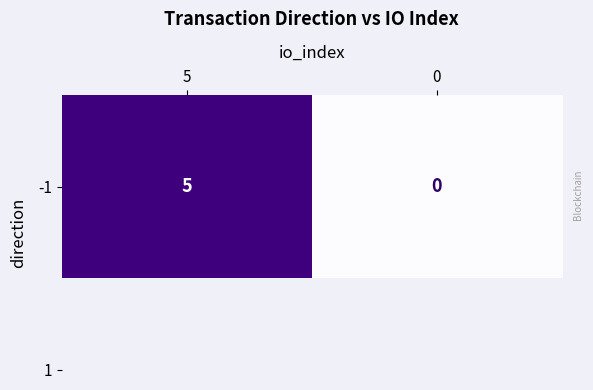

True or false: the data shows 1 at 5.

False